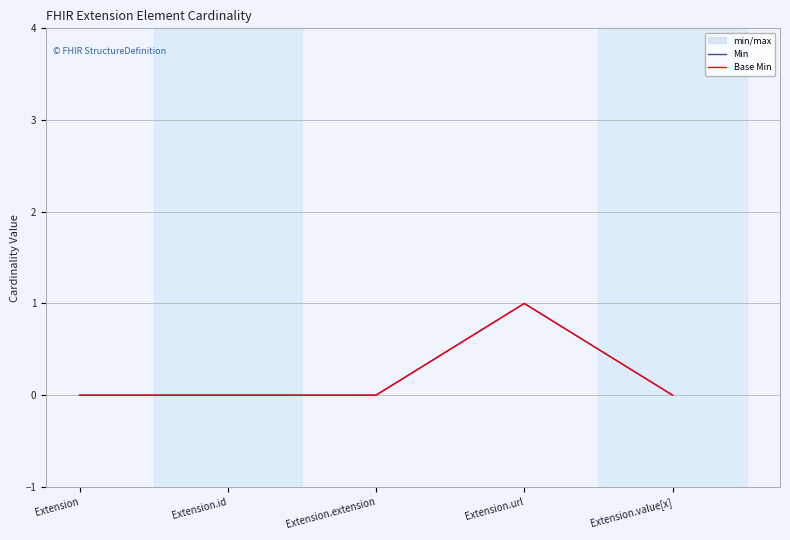

The Min series shows 0 at Extension.extension. True or false?

True